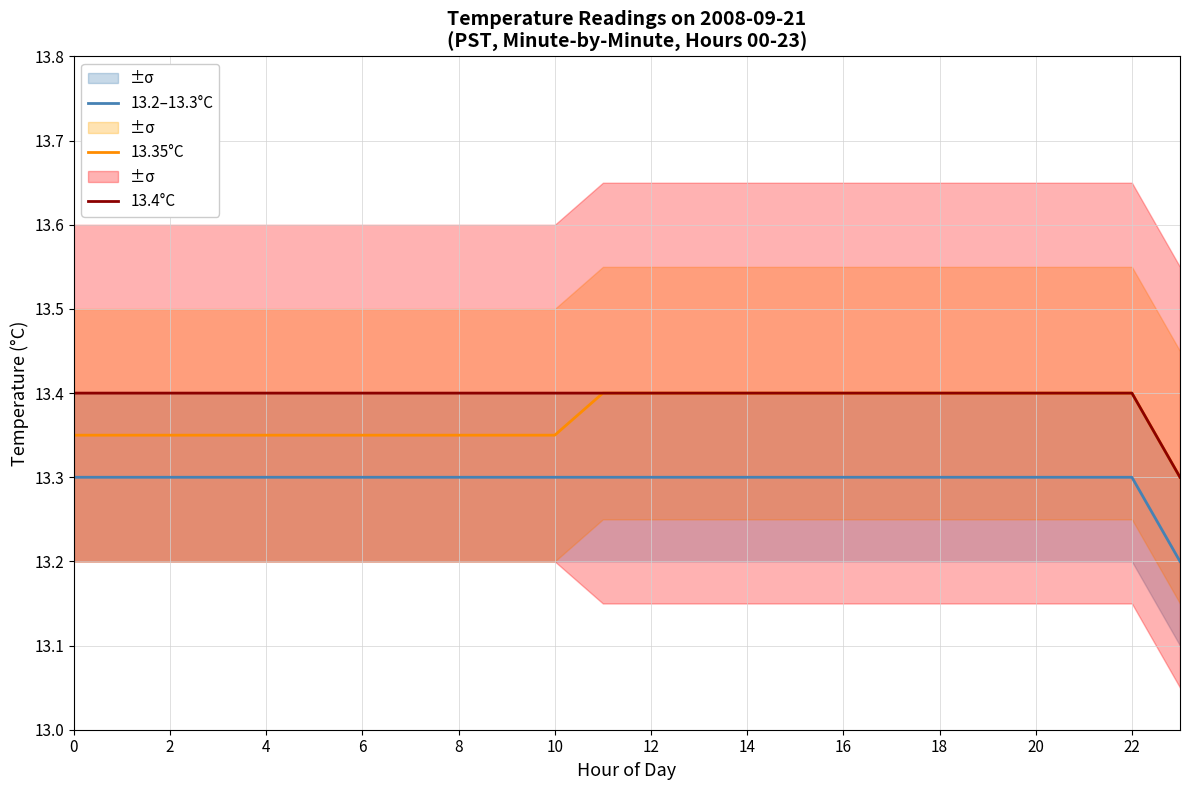

How many 13.35°C values are between 13 and 14?

24